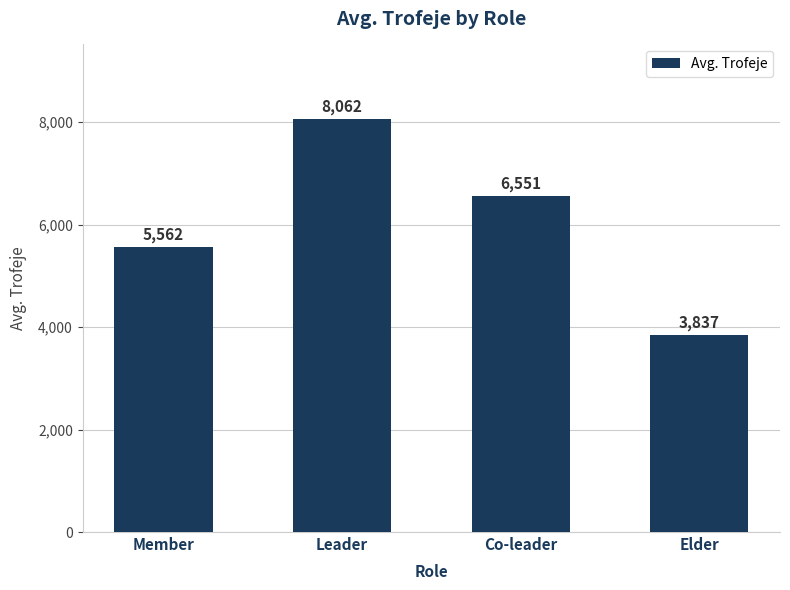

What is the sum of the values at Co-leader and Leader?

14613